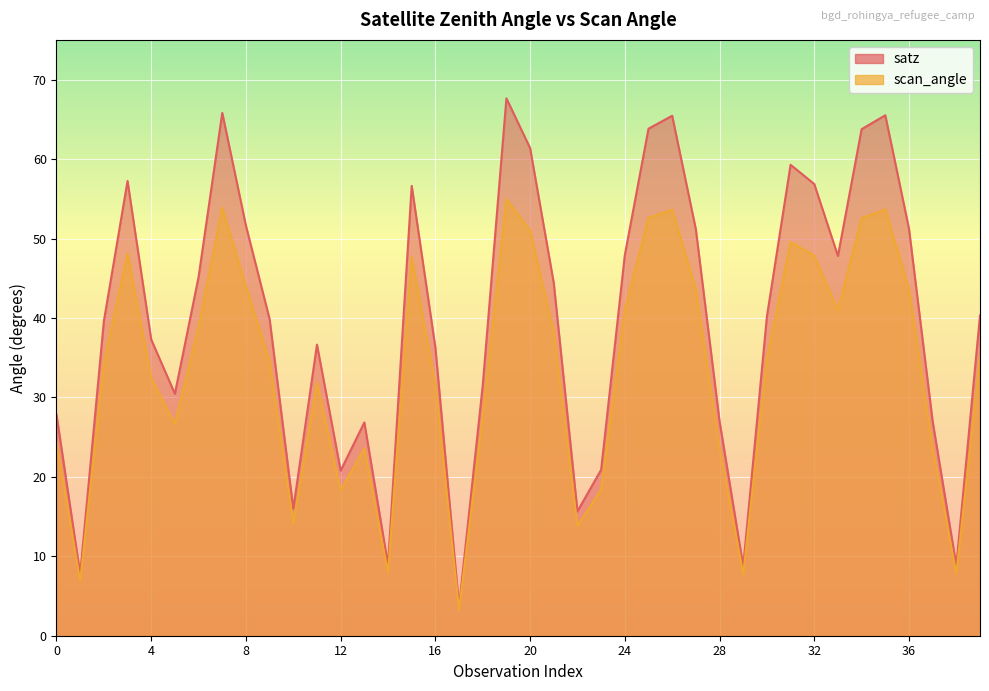

Which label corresponds to the smallest value in the chart?

17